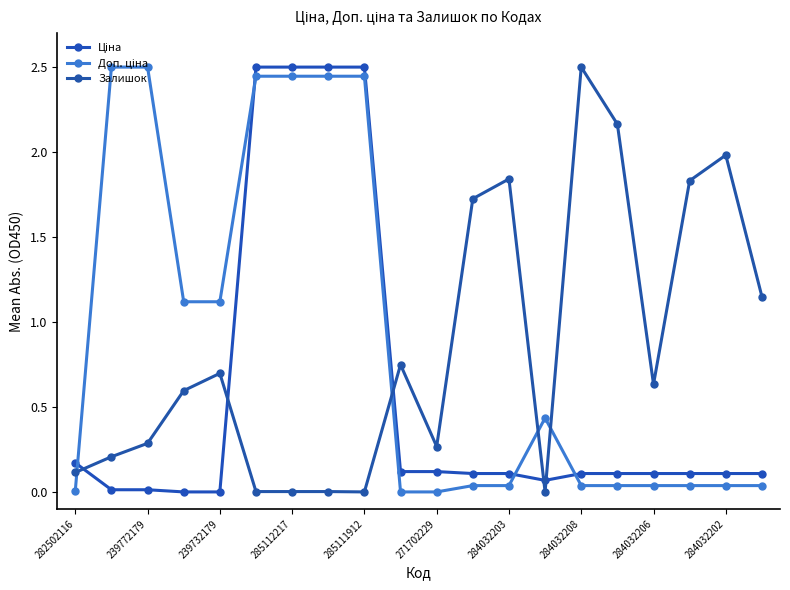

Between which two adjacent categories do Ціна and Доп. ціна first intersect?

282502116 and 239772179